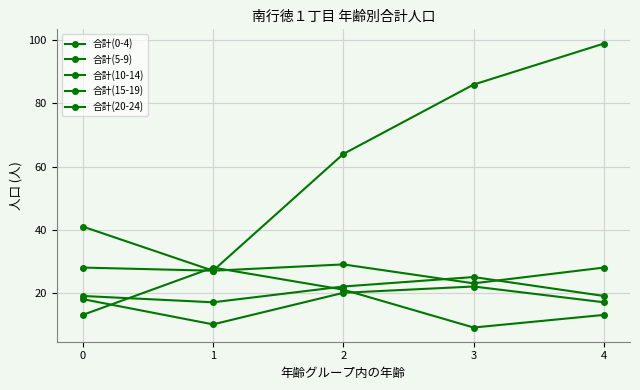

Rank the series by their maximum value, from lowest to highest.

合計(10-14), 合計(15-19), 合計(5-9), 合計(0-4), 合計(20-24)